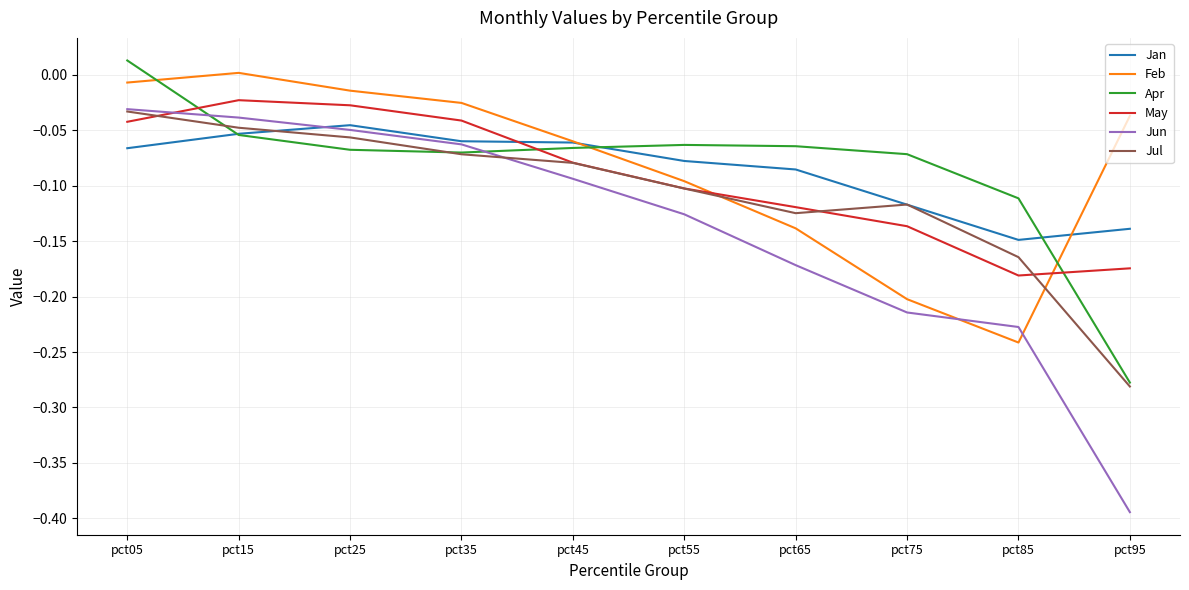

How many times do Feb and May cross each other?

2